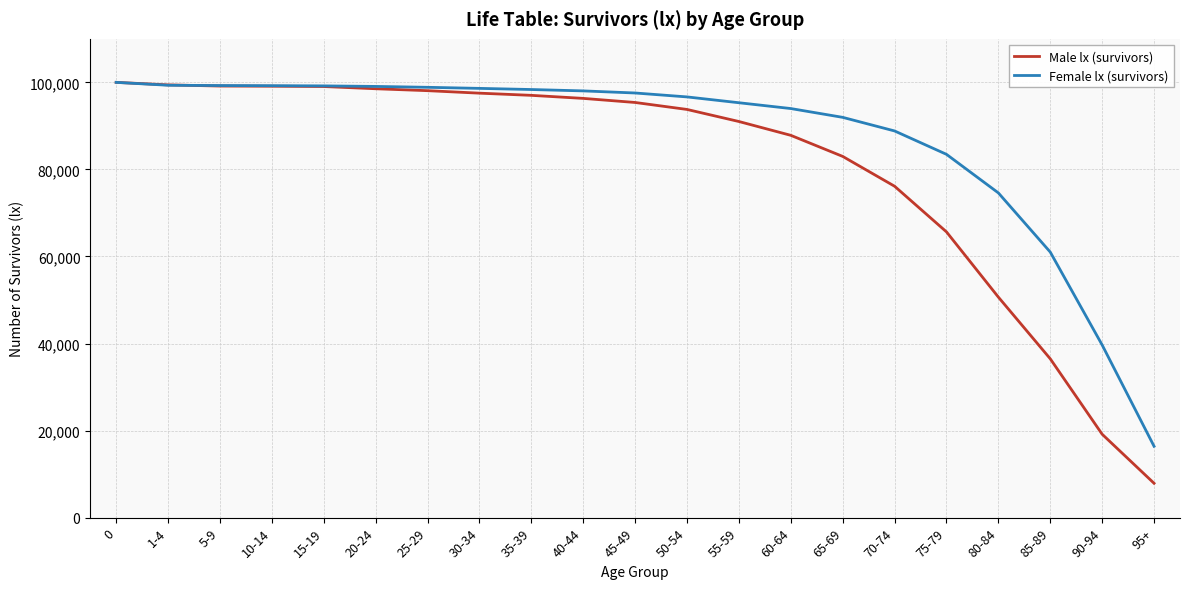

How many values in the Female lx (survivors) series are below 97559?

10